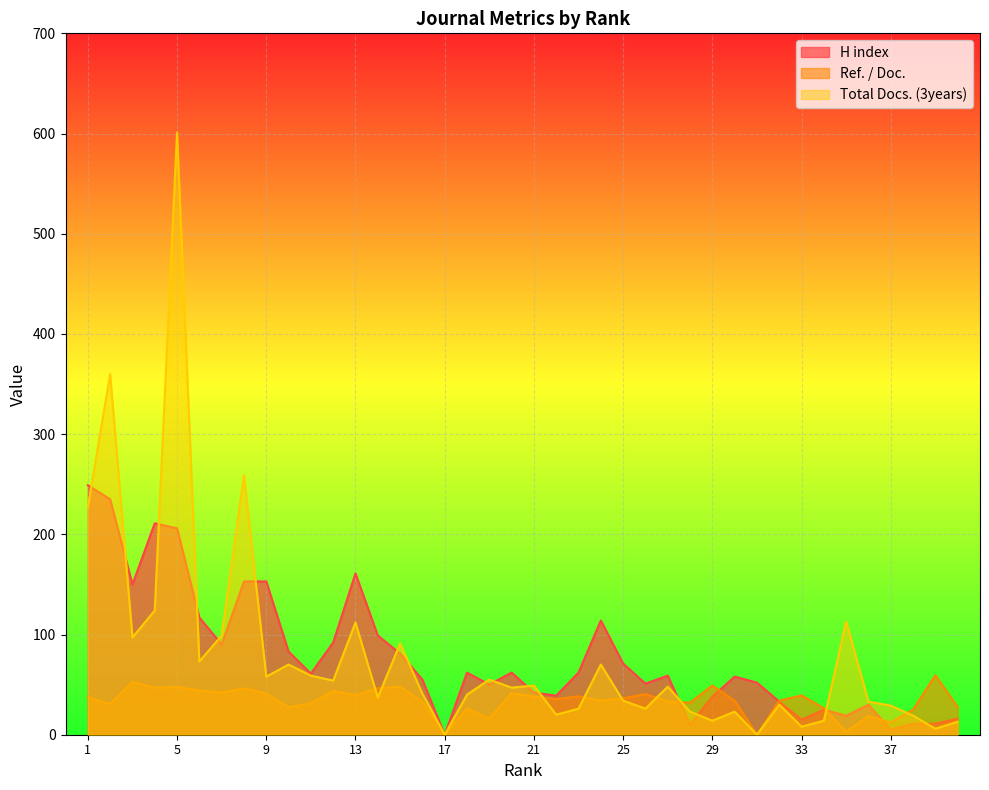

How many intersections are there between Total Docs. (3years) and H index?

16